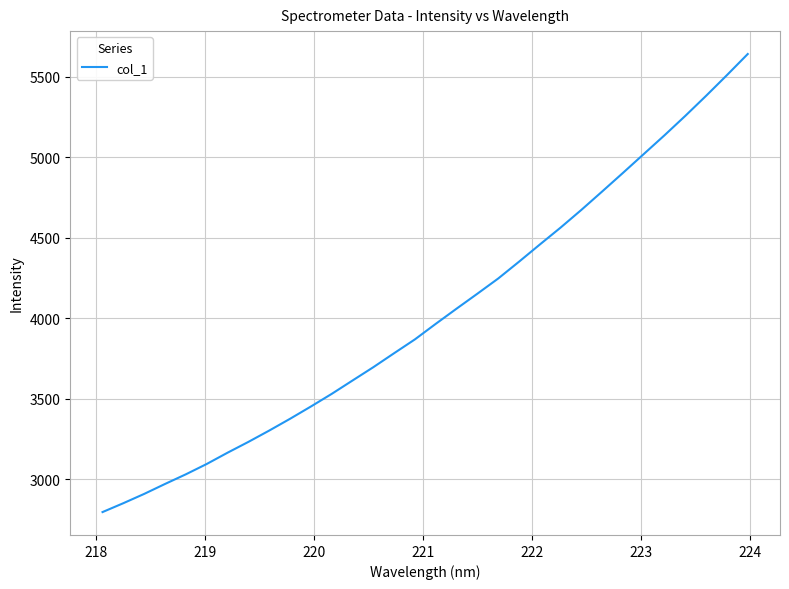

How many distinct data groups are displayed?

1